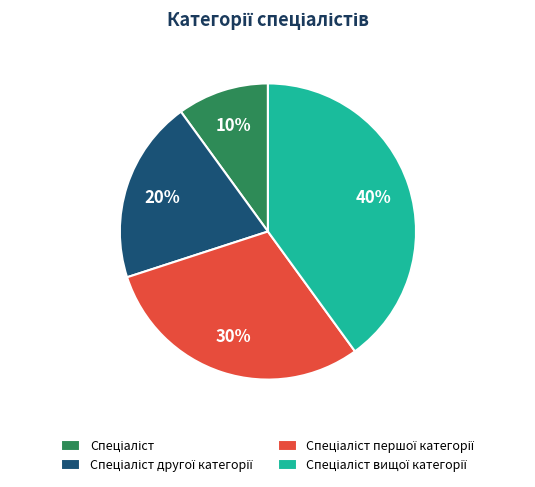

To the nearest percent, what is the difference between the largest and smallest slice percentages?

30%